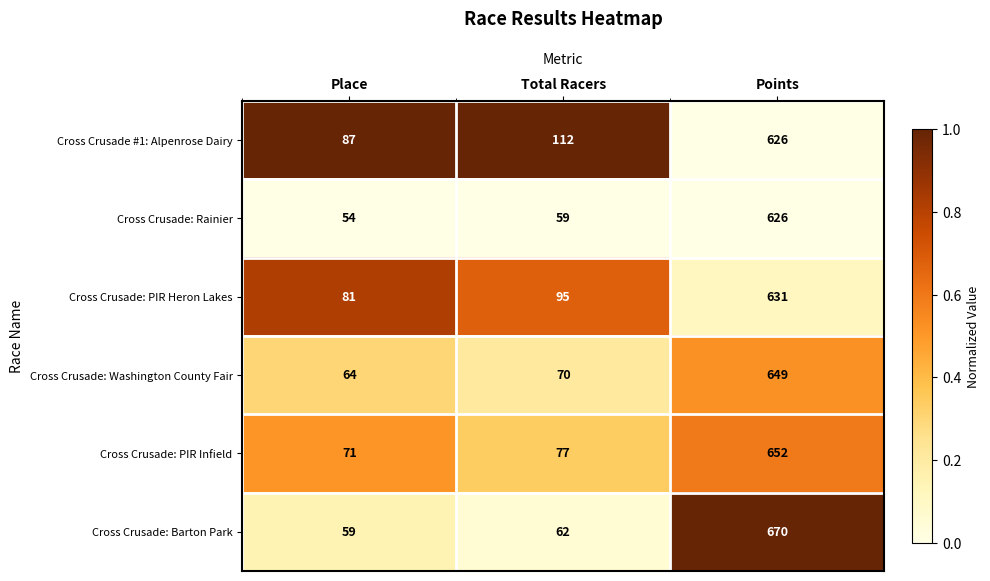

Read the Cross Crusade #1: Alpenrose Dairy value at Total Racers, to the nearest 100.

100